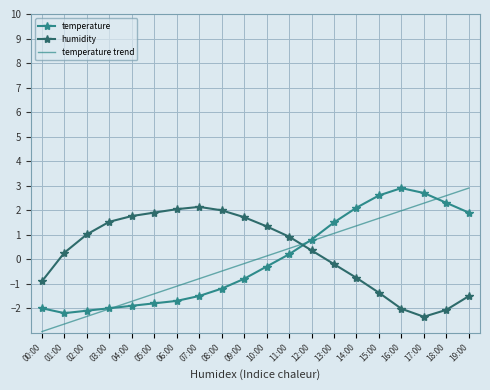

Where does the temperature trend series first go above 0?

10:00